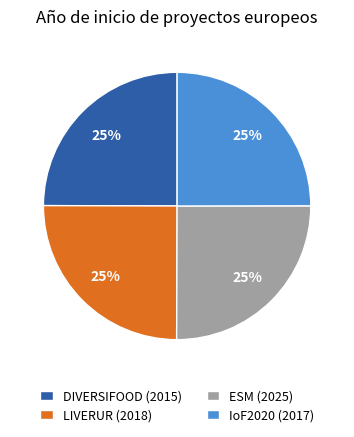

What percentage is the DIVERSIFOOD (2015) slice, to the nearest percent?

25%